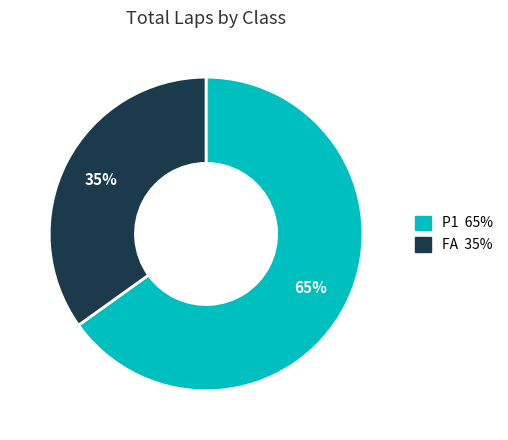

How many segments does this pie chart have?

2